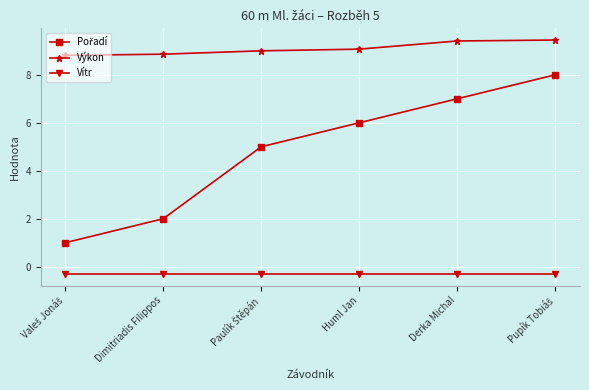

What position from the right is Huml Jan?

3